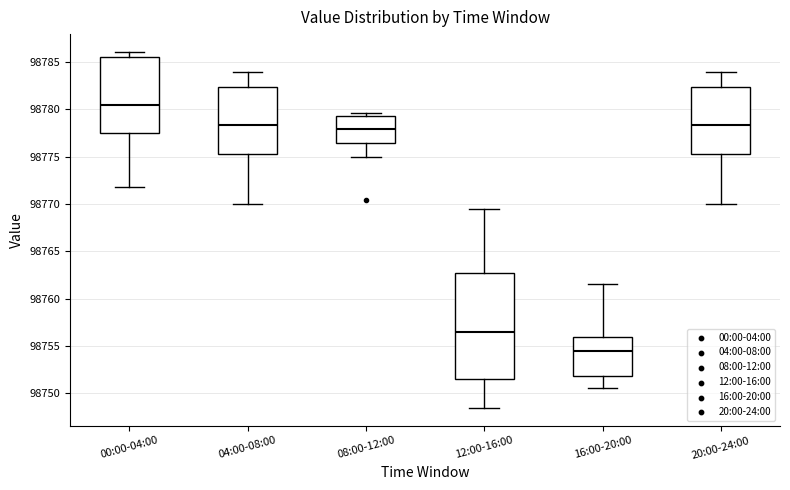

Reading left to right, transcribe this box plot: for each box, give where its median line is, the range the box spans, and where its two whiskers end, as read against the y-axis. The values are not printed on the chart, so give them approximately, as read against the axis.

00:00-04:00: median 98780.5, box 98777.5 to 98785.5, whiskers 98772.0 to 98786.0
04:00-08:00: median 98778.5, box 98775.5 to 98782.5, whiskers 98770.0 to 98784.0
08:00-12:00: median 98778.0, box 98776.5 to 98779.5, whiskers 98775.0 to 98779.5 (just above the box's upper edge)
12:00-16:00: median 98756.5, box 98751.5 to 98762.5, whiskers 98748.5 to 98769.5
16:00-20:00: median 98754.5, box 98752.0 to 98756.0, whiskers 98750.5 to 98761.5
20:00-24:00: median 98778.5, box 98775.5 to 98782.5, whiskers 98770.0 to 98784.0